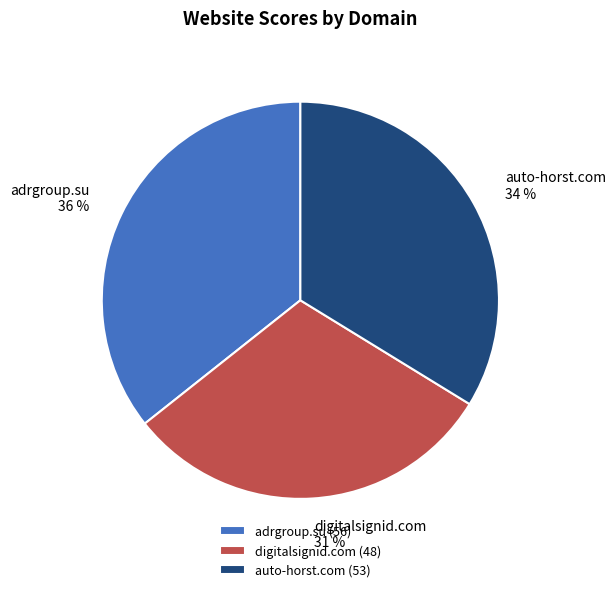

To the nearest percent, what is the average slice percentage?

33%